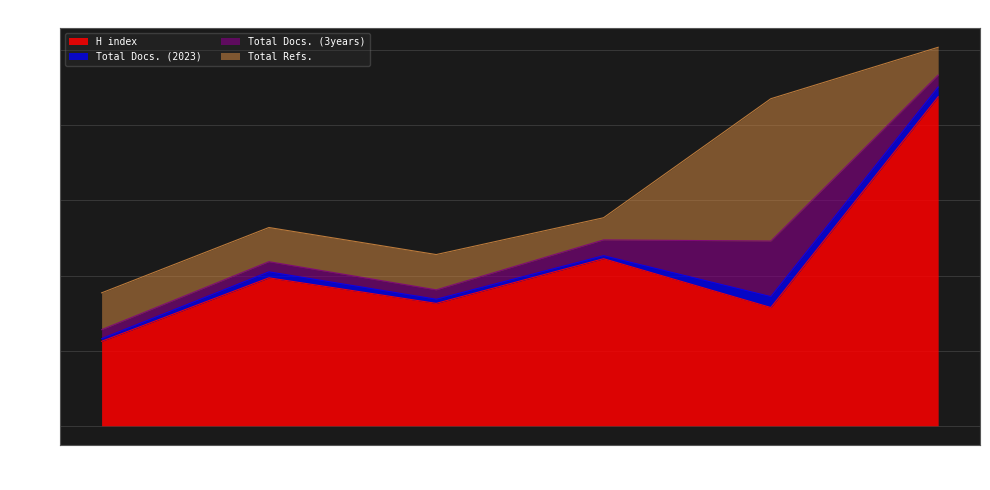

Reading right to left, what are all the values shown in this chart?

H index: 876	315	445	326	394	225
Total Docs. (2023): 26	29	8	11	16	7
Total Docs. (3years): 32	148	42	25	27	24
Total Refs.: 74	379	59	94	91	98